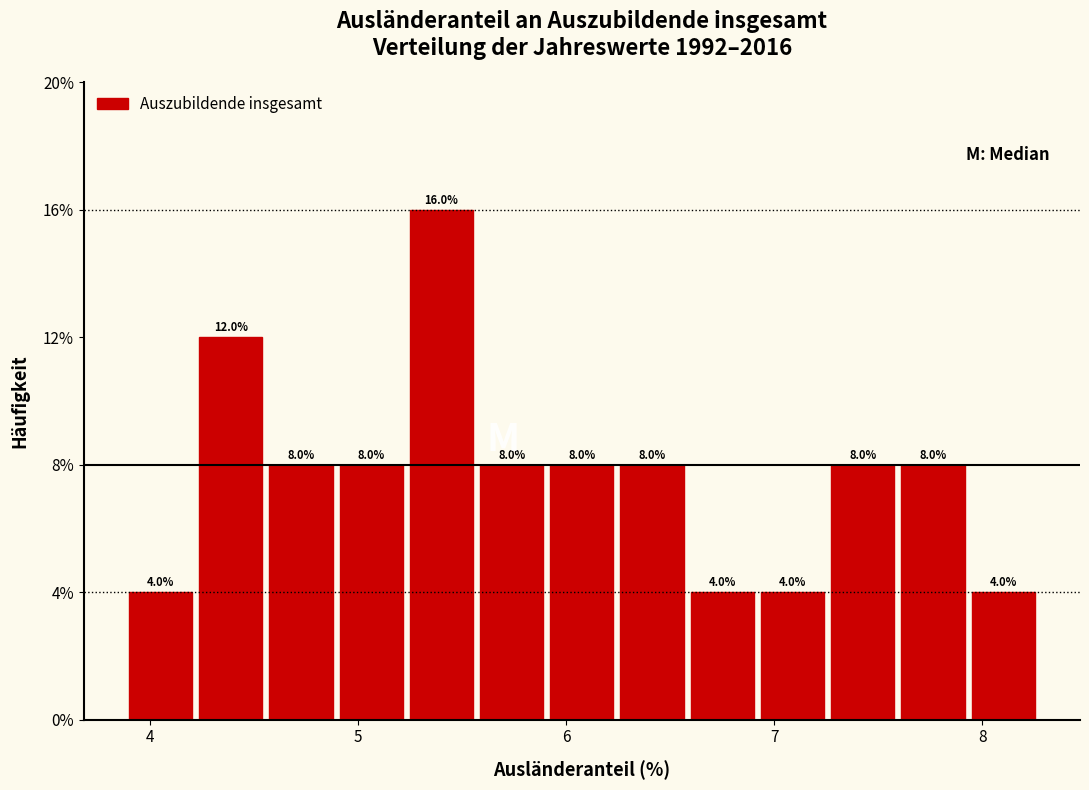

Read against the x-axis, roughly where is the centre of the tallest bar?

5.4